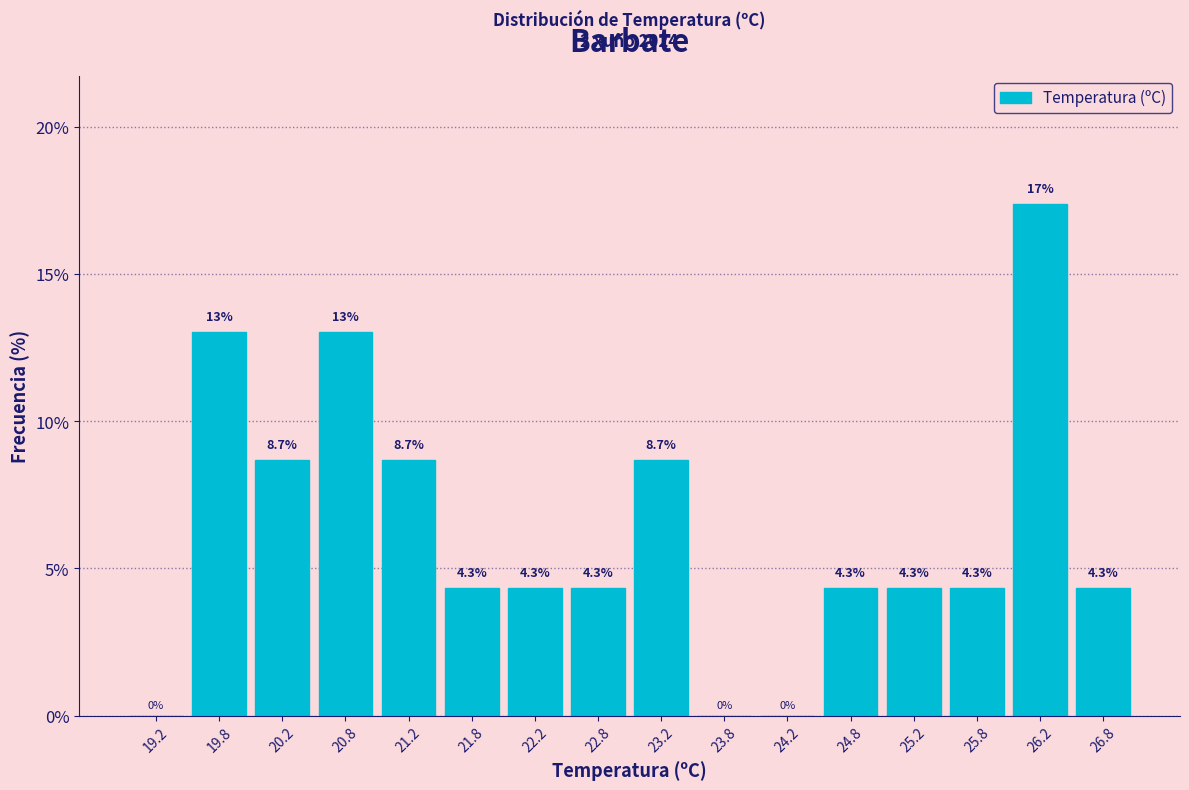

Over which range of the x-axis is the bar tallest?

26.0 to 26.5